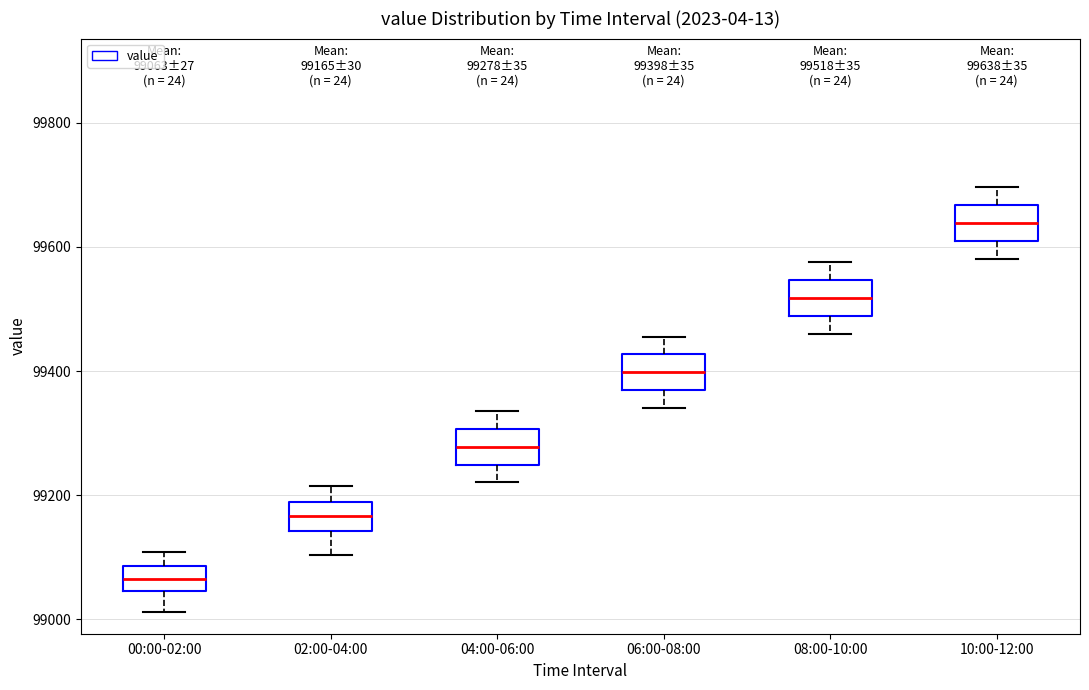

Which box has the lowest median line?

00:00-02:00